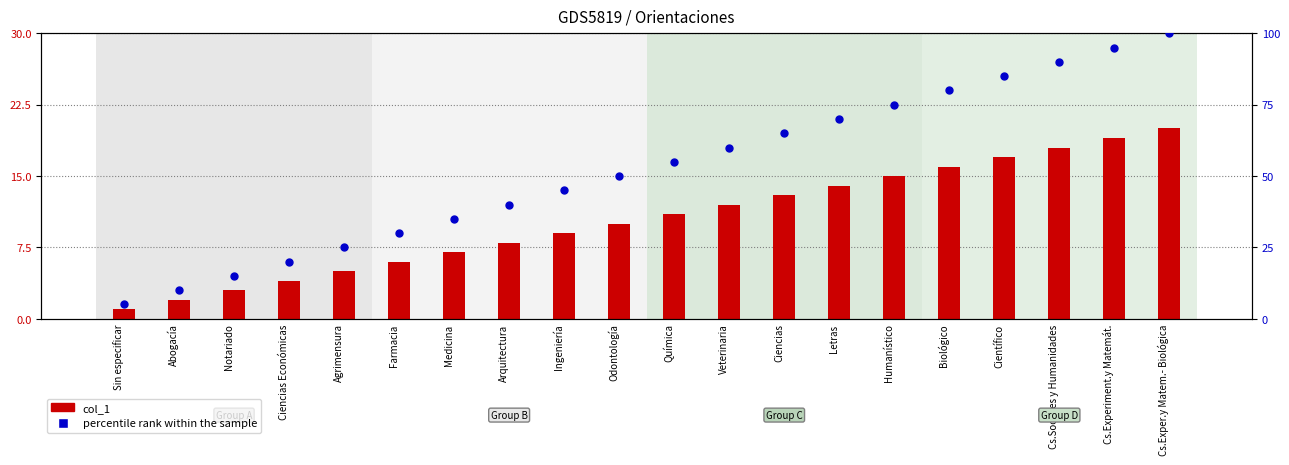

Which series reaches the maximum Y coordinate?

percentile rank within the sample